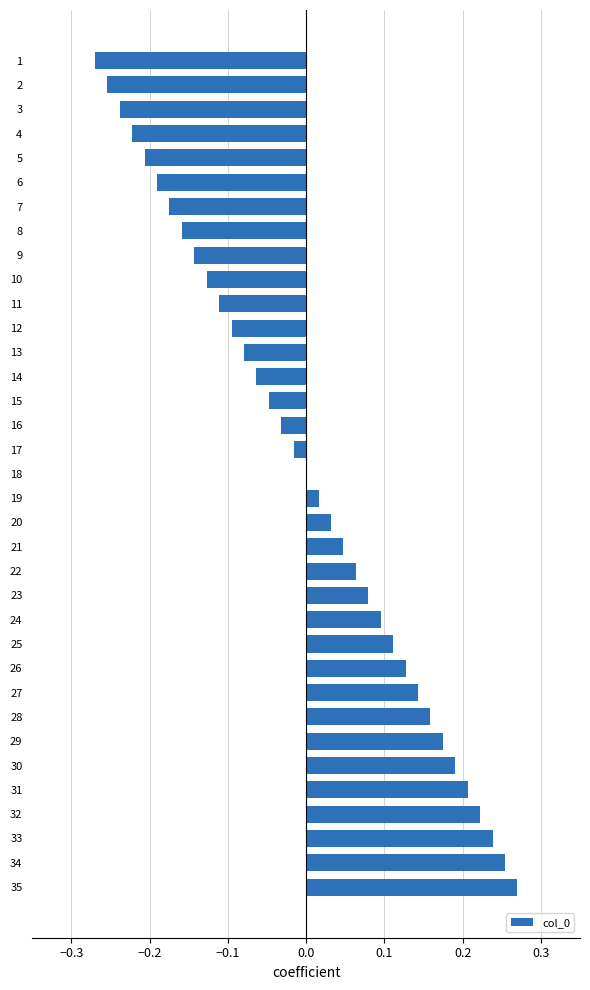

Which category has the highest value across all series?

35